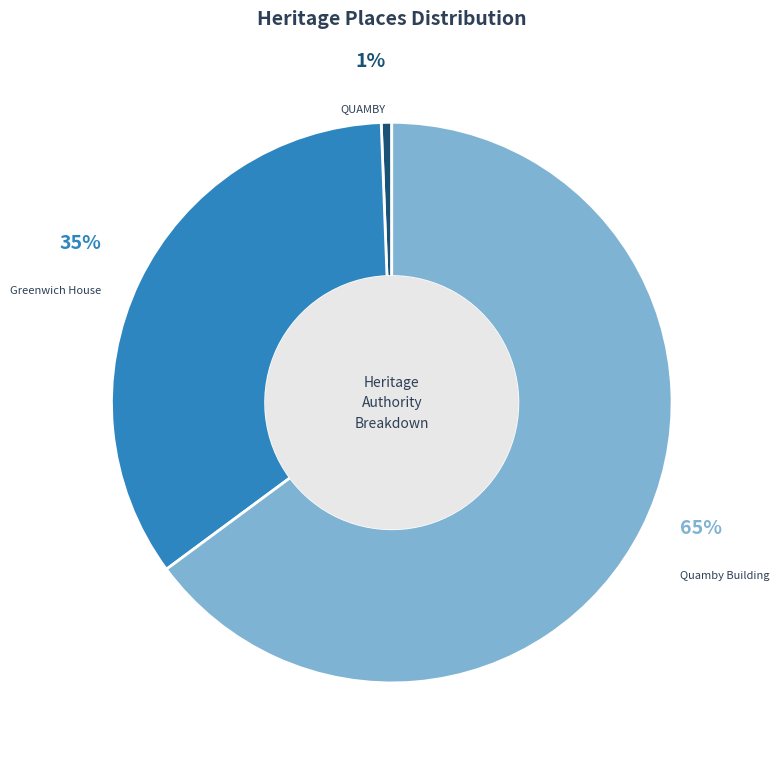

To the nearest percent, what is the average slice percentage?

33%